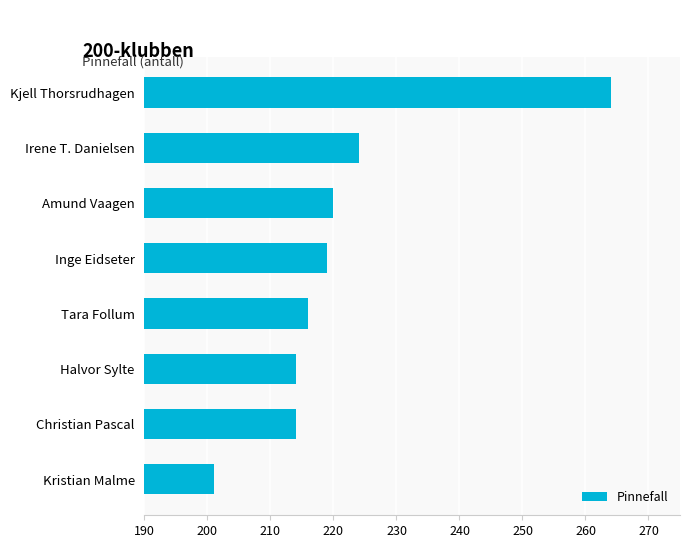

Reading bottom to top, list all the values displayed in this chart.

Kristian Malme=201	Christian Pascal=214	Halvor Sylte=214	Tara Follum=216	Inge Eidseter=219	Amund Vaagen=220	Irene T. Danielsen=224	Kjell Thorsrudhagen=264